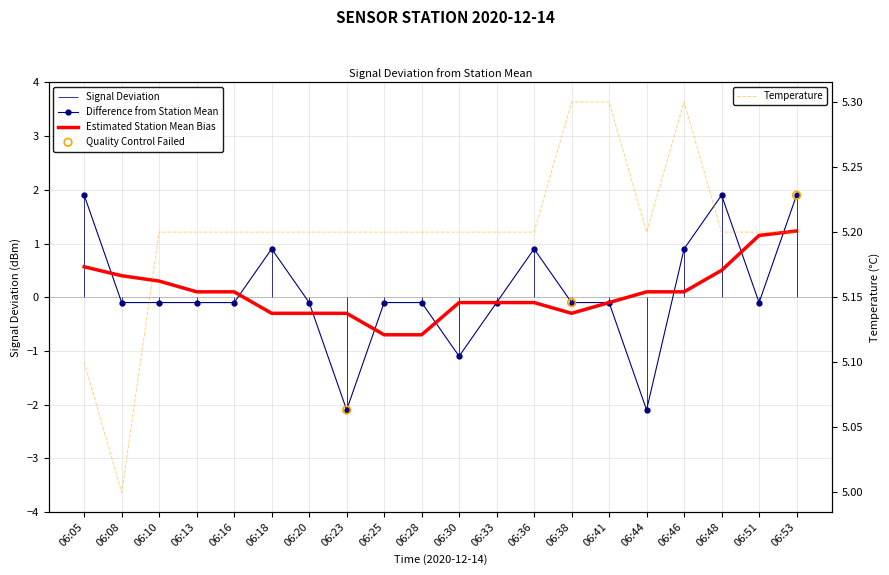

Which series has the largest total across all categories?

Temp